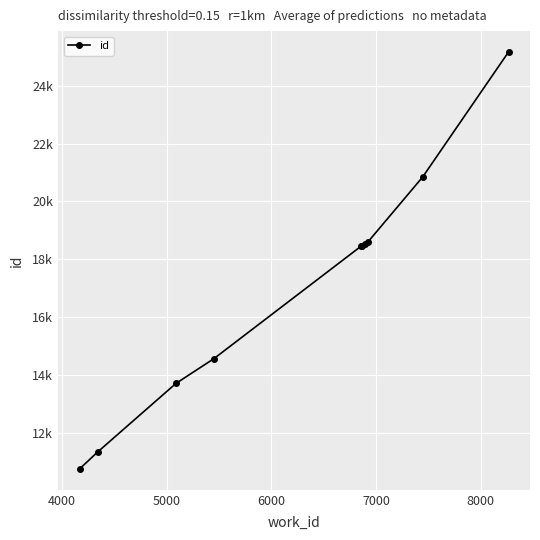

Does the chart display data point markers on the line(s)?

Yes